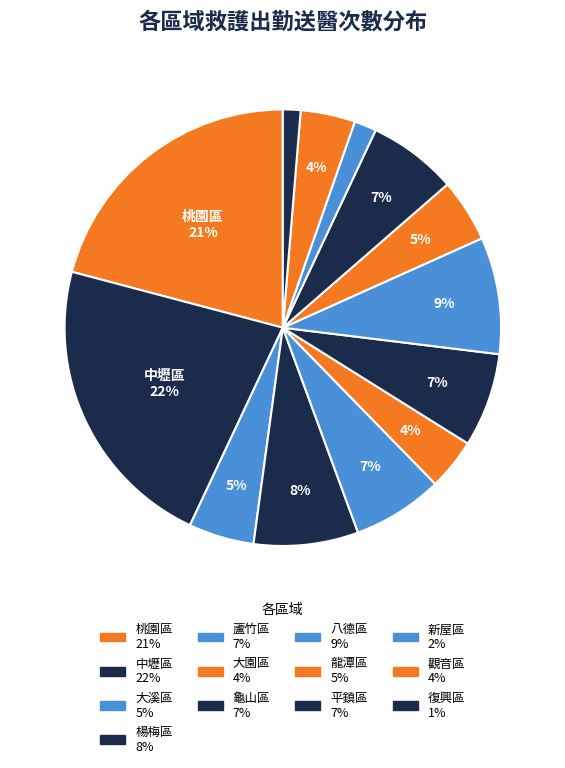

To the nearest percent, what is the average slice percentage?

8%